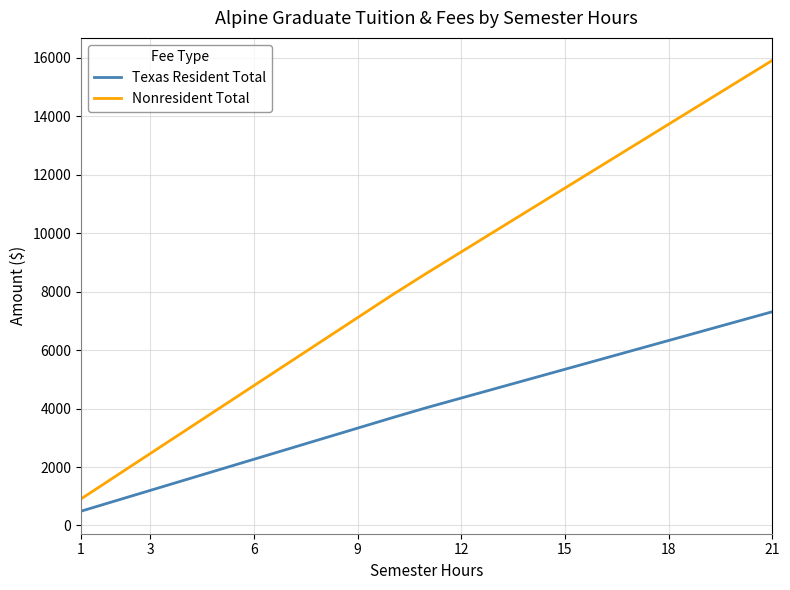

What is the sum of all Nonresident Total values?

178967.3